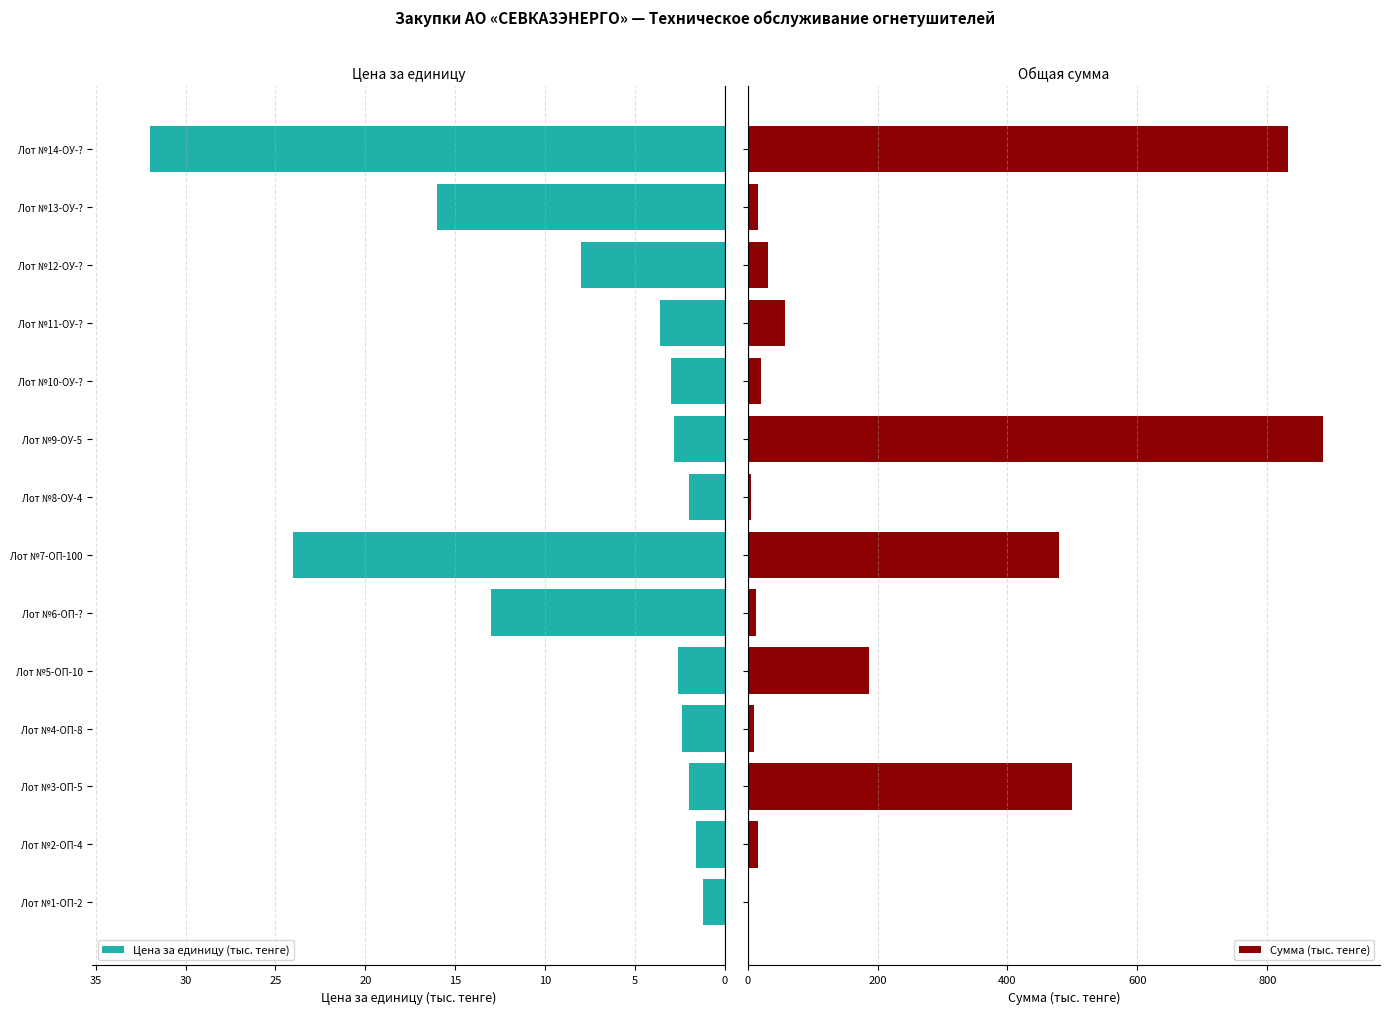

What is the sum of the Цена за единицу (тыс. тенге) values at Лот №9-ОУ-5 and Лот №6-ОП-??

15.8